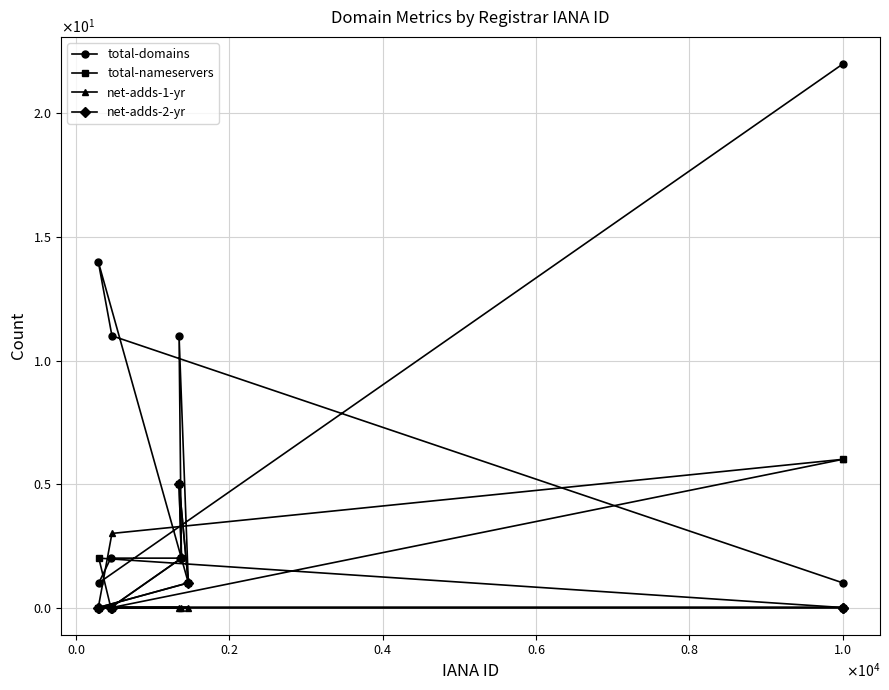

What is the label of the 3rd point from the right?

$\mathdefault{1.0}$